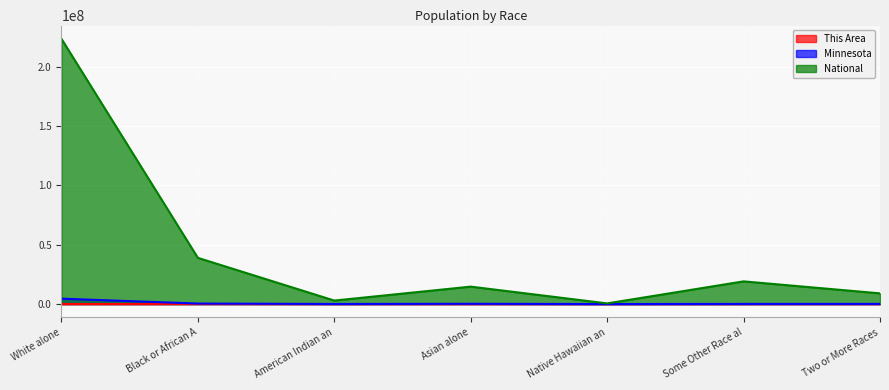

At which category is the sum across all series the highest?

White alone